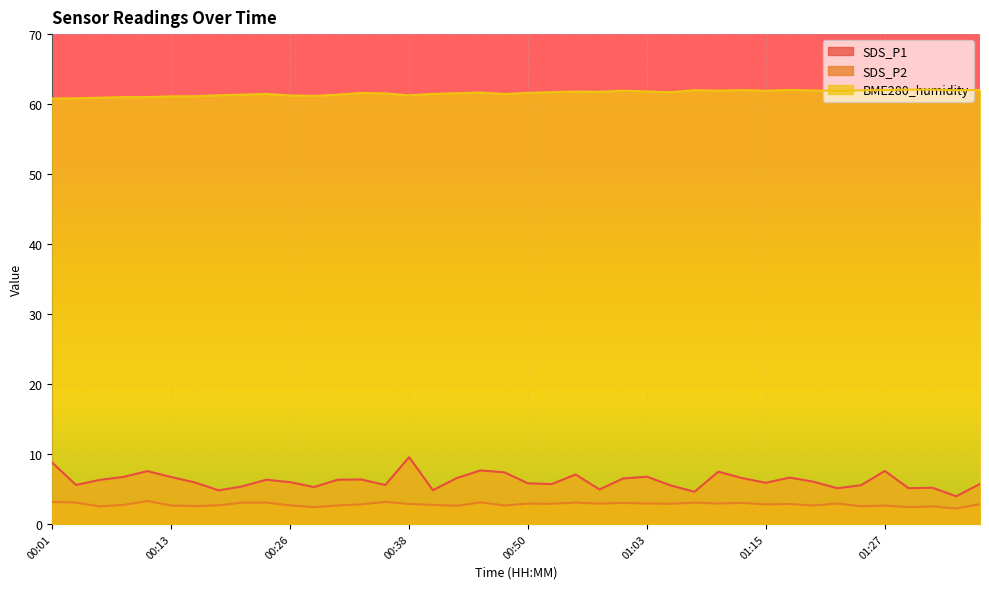

At how many categories does at least one series exceed 42?

40